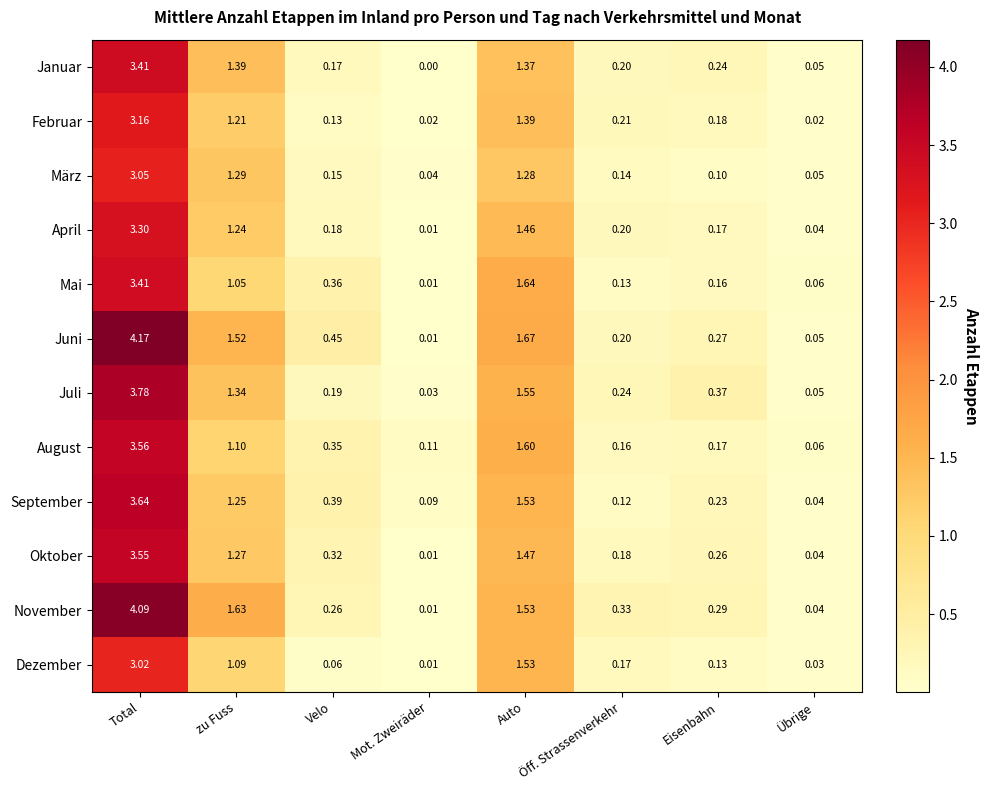

Which series has the largest total across all categories?

Juni